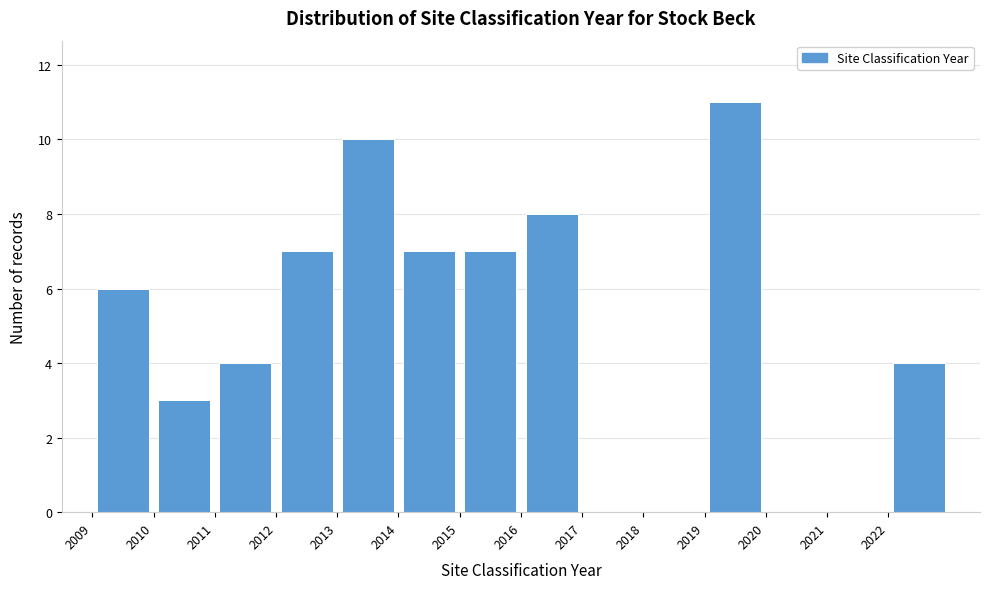

How tall is the bar that spans 2013 to 2014 on the x-axis? The values are not printed on the chart, so give them approximately, as read against the axis.

10